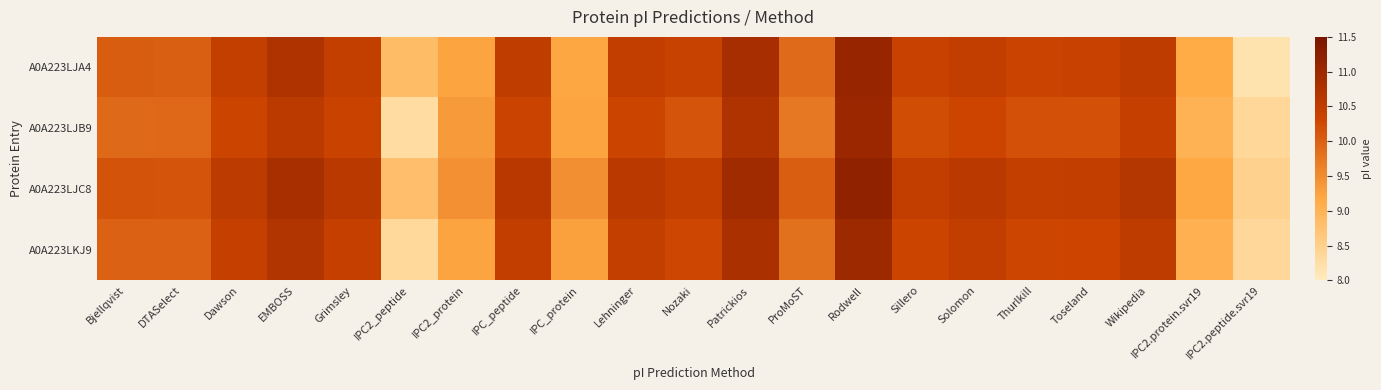

Reading left to right, what are all the values shown in this chart?

A0A223LJA4: Bjellqvist=10.0	DTASelect=10.0	Dawson=10.5	EMBOSS=10.7	Grimsley=10.5	IPC2_peptide=8.8	IPC2_protein=9.2	IPC_peptide=10.5	IPC_protein=9.2	Lehninger=10.5	Nozaki=10.4	Patrickios=10.8	ProMoST=9.9	Rodwell=11.1	Sillero=10.4	Solomon=10.5	Thurlkill=10.3	Toseland=10.4	Wikipedia=10.5	IPC2.protein.svr19=9.1	IPC2.peptide.svr19=8.2
A0A223LJB9: Bjellqvist=9.9	DTASelect=9.9	Dawson=10.3	EMBOSS=10.6	Grimsley=10.4	IPC2_peptide=8.3	IPC2_protein=9.3	IPC_peptide=10.3	IPC_protein=9.2	Lehninger=10.3	Nozaki=10.1	Patrickios=10.7	ProMoST=9.7	Rodwell=11.0	Sillero=10.2	Solomon=10.3	Thurlkill=10.2	Toseland=10.2	Wikipedia=10.4	IPC2.protein.svr19=9.0	IPC2.peptide.svr19=8.4
A0A223LJC8: Bjellqvist=10.2	DTASelect=10.1	Dawson=10.6	EMBOSS=10.8	Grimsley=10.6	IPC2_peptide=8.8	IPC2_protein=9.5	IPC_peptide=10.6	IPC_protein=9.5	Lehninger=10.6	Nozaki=10.5	Patrickios=10.9	ProMoST=10.0	Rodwell=11.2	Sillero=10.5	Solomon=10.6	Thurlkill=10.5	Toseland=10.5	Wikipedia=10.7	IPC2.protein.svr19=9.2	IPC2.peptide.svr19=8.5
A0A223LKJ9: Bjellqvist=10.0	DTASelect=10.0	Dawson=10.4	EMBOSS=10.7	Grimsley=10.4	IPC2_peptide=8.3	IPC2_protein=9.2	IPC_peptide=10.5	IPC_protein=9.3	Lehninger=10.5	Nozaki=10.3	Patrickios=10.8	ProMoST=9.8	Rodwell=11.0	Sillero=10.3	Solomon=10.5	Thurlkill=10.3	Toseland=10.3	Wikipedia=10.5	IPC2.protein.svr19=9.0	IPC2.peptide.svr19=8.4